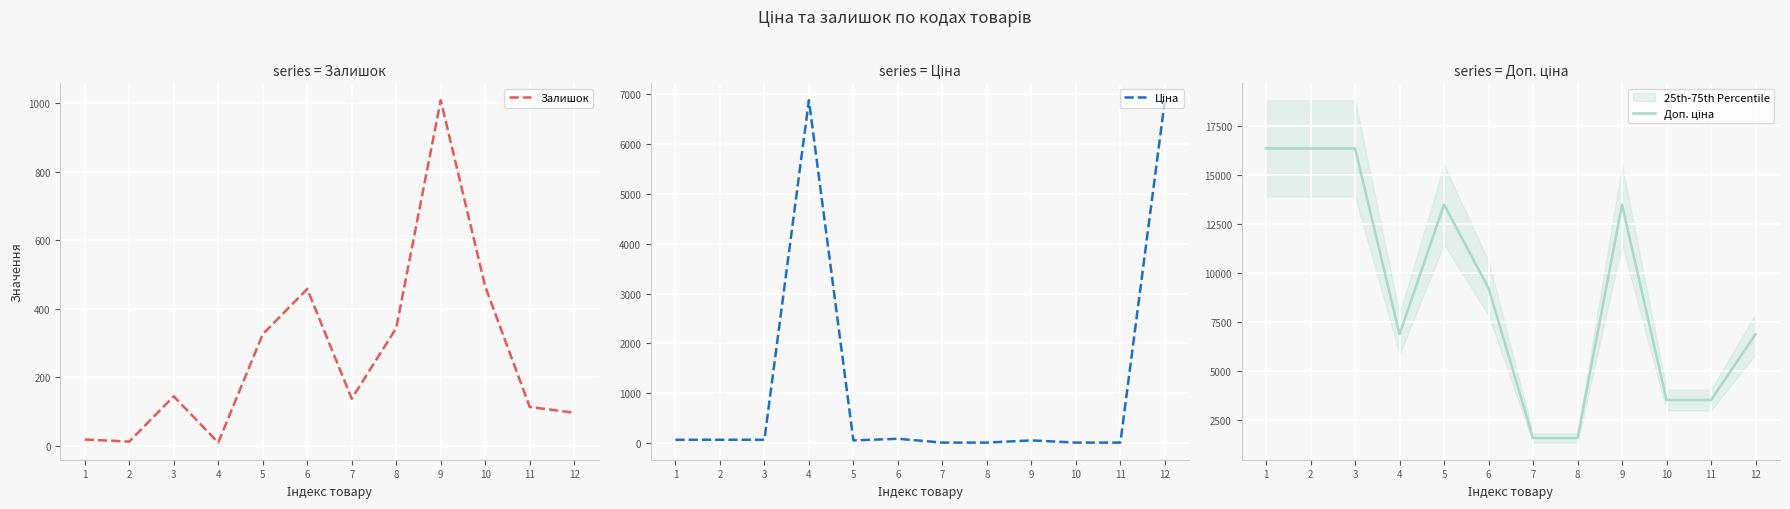

Reading left to right, extract all data points from this chart.

Залишок: 19.0	13.0	145.0	10.0	326.0	458.0	138.0	344.0	1008.0	465.0	114.0	97.0
Ціна: 72.7	72.7	72.7	6869.4	60.0	92.3	15.7	15.7	60.0	15.6	15.6	6869.4
Доп. ціна: 16366.5	16366.5	16366.5	6869.4	13493.2	9227.0	1569.0	1569.0	13493.2	3508.0	3508.0	6869.4